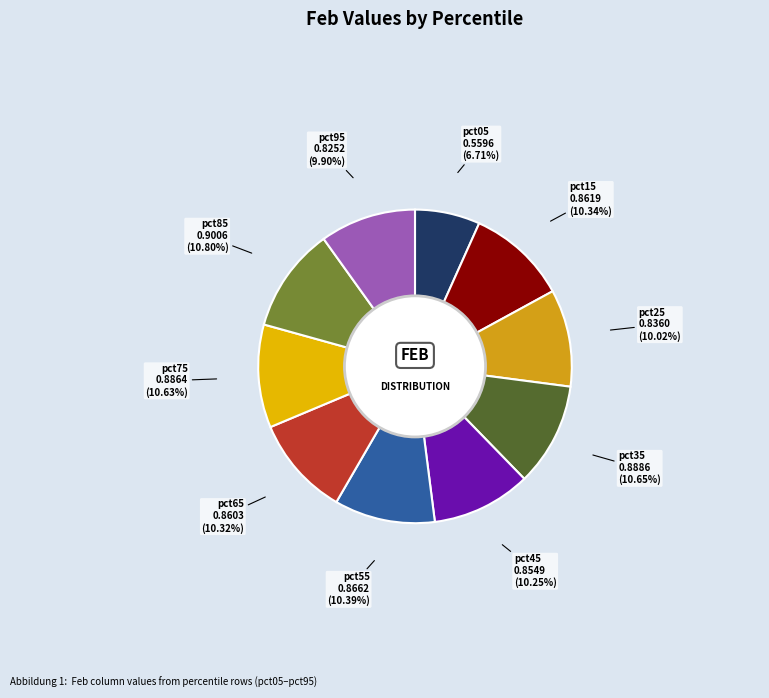

To the nearest percent, what is the combined percentage of pct65 and pct15?

21%